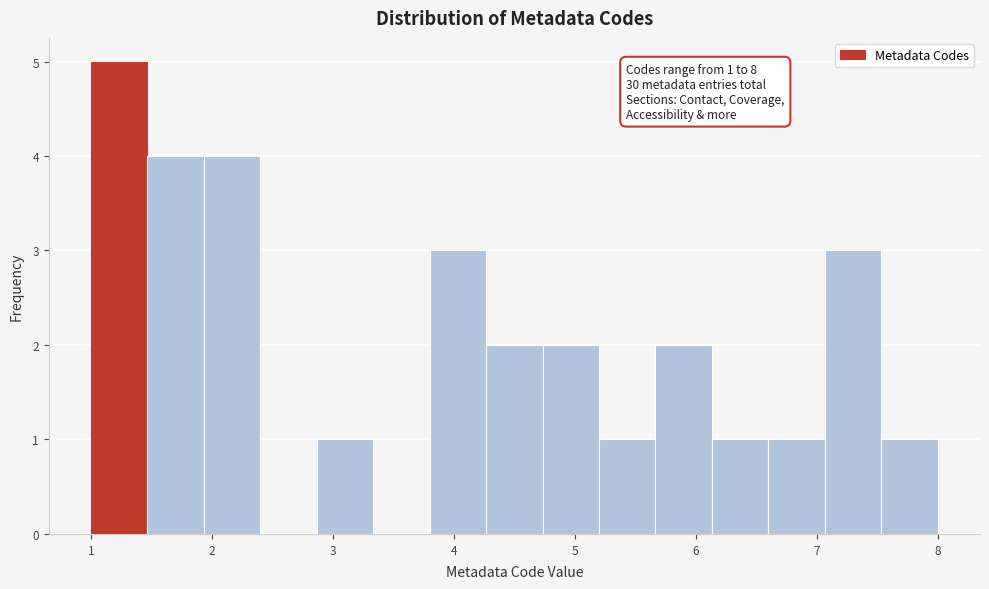

Which range on the x-axis has the tallest bar?

1.0 to 1.5